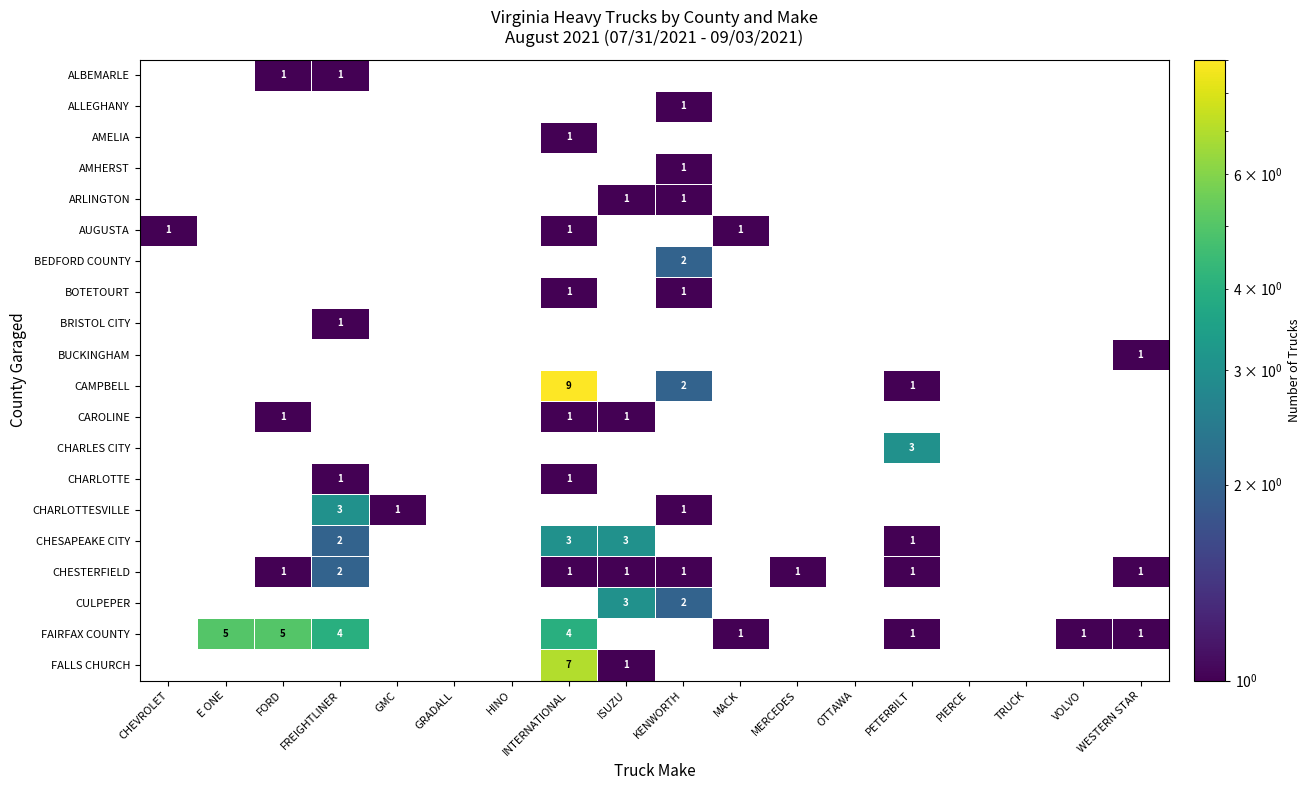

Is the value of BRISTOL CITY at WESTERN STAR greater than the value of CAMPBELL at TRUCK?

No